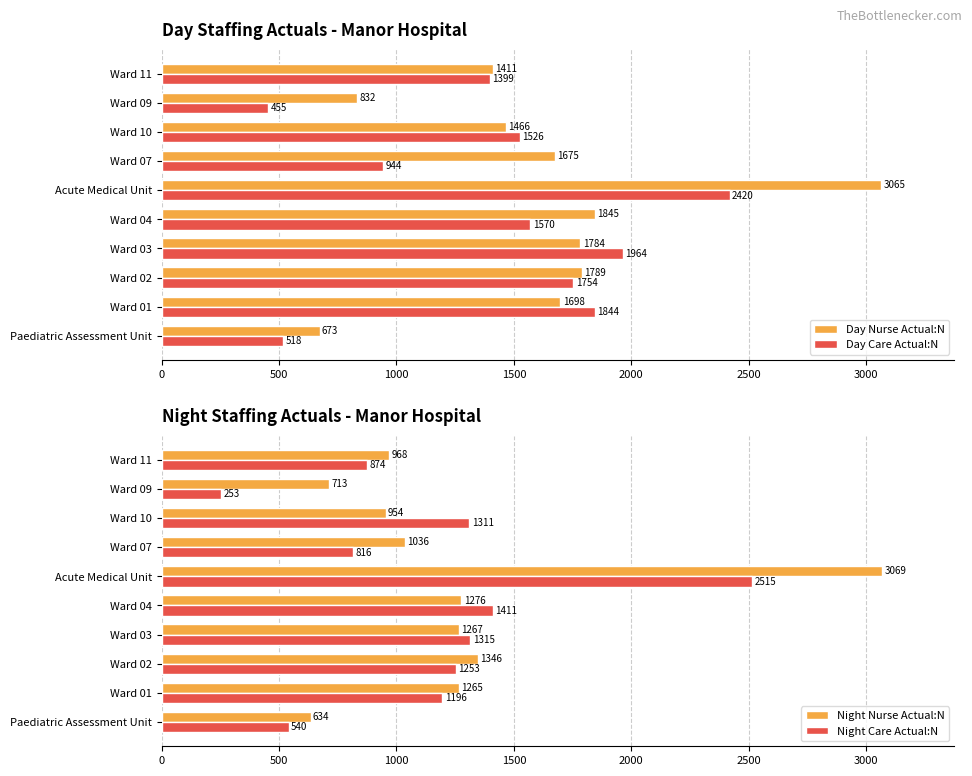

List the series in order of their peak value, lowest first.

Day Care Actual:N, Night Care Actual:N, Day Nurse Actual:N, Night Nurse Actual:N